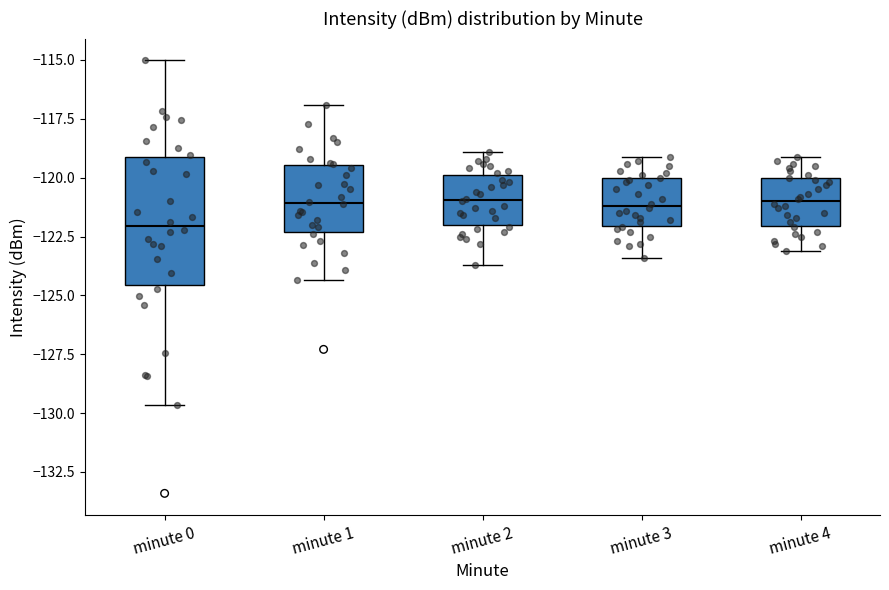

Reading left to right, transcribe this box plot: for each box, give where its median line is, the range the box spans, and where its two whiskers end, as read against the y-axis. The values are not printed on the chart, so give them approximately, as read against the axis.

minute 0: median -122.0, box -124.5 to -119.0, whiskers -129.5 to -115.0
minute 1: median -121.0, box -122.5 to -119.5, whiskers -124.5 to -117.0
minute 2: median -121.0, box -122.0 to -120.0, whiskers -123.5 to -119.0
minute 3: median -121.0, box -122.0 to -120.0, whiskers -123.5 to -119.0
minute 4: median -121.0, box -122.0 to -120.0, whiskers -123.0 to -119.0